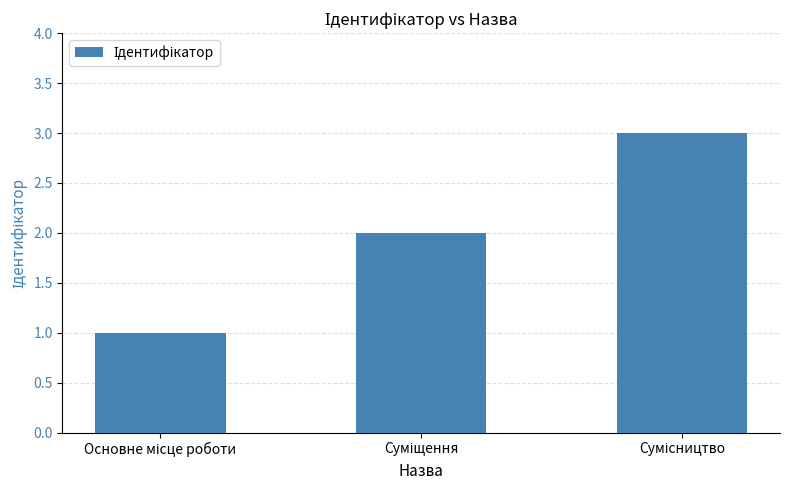

What is the greatest value displayed?

3